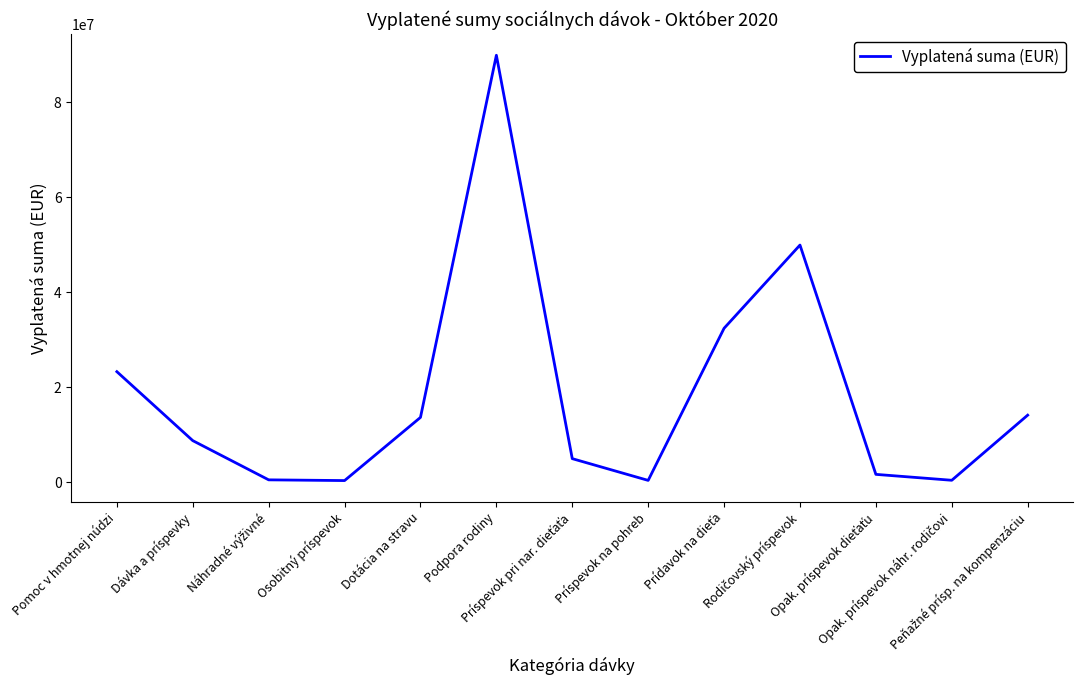

What is the greatest value displayed?

89897332.3